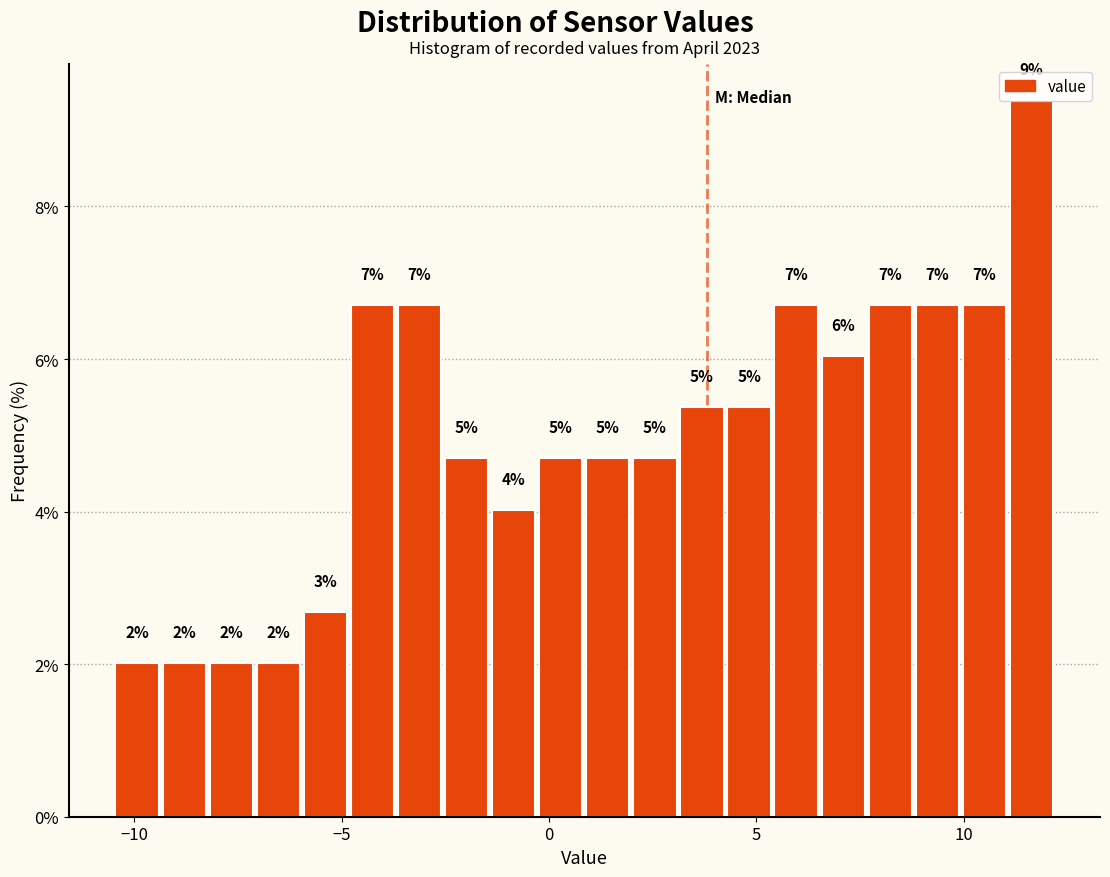

Around what value on the x-axis is the tallest bar? Give the approximate position of its centre, as read against the axis.

11.5